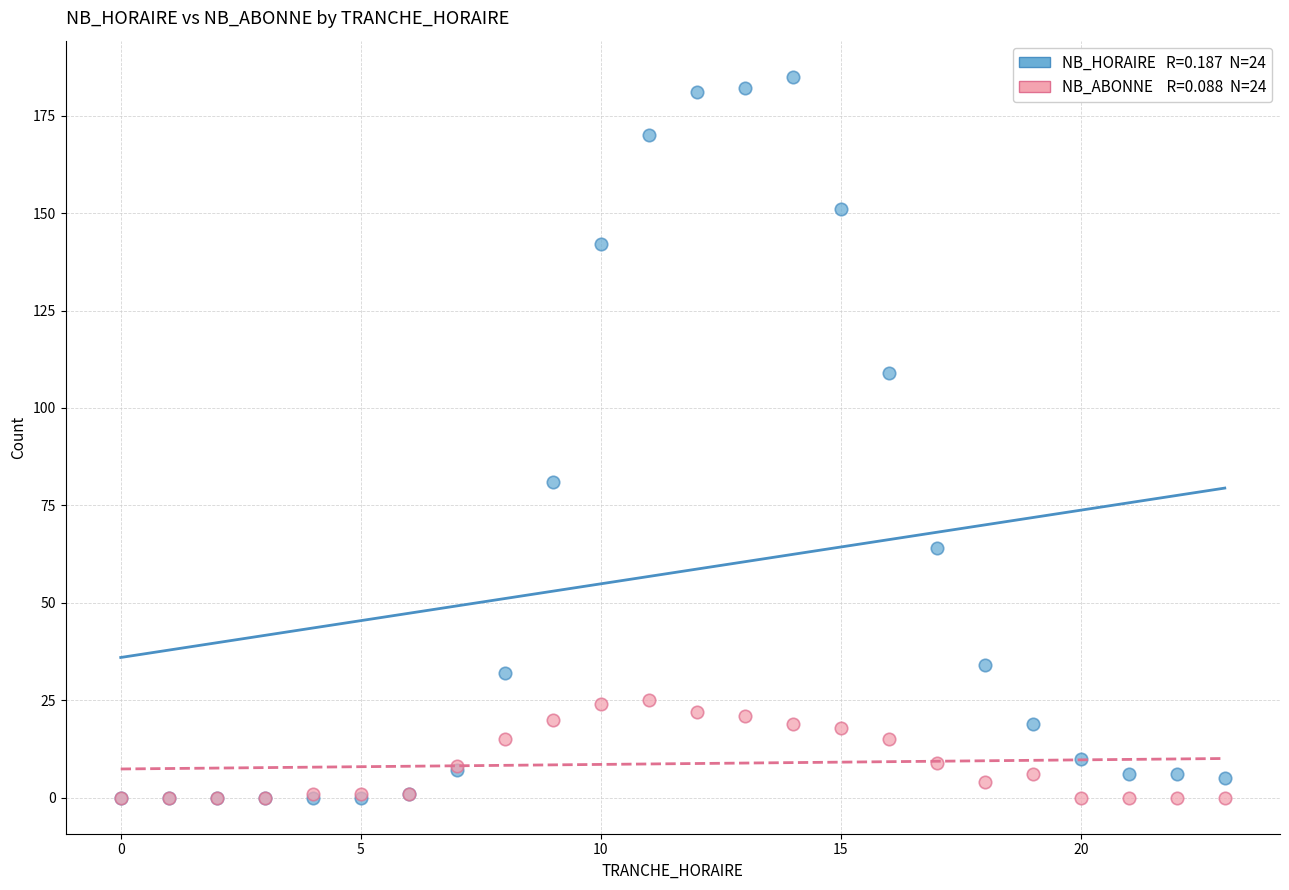

Across all series, what Y value is closest to 92?

81